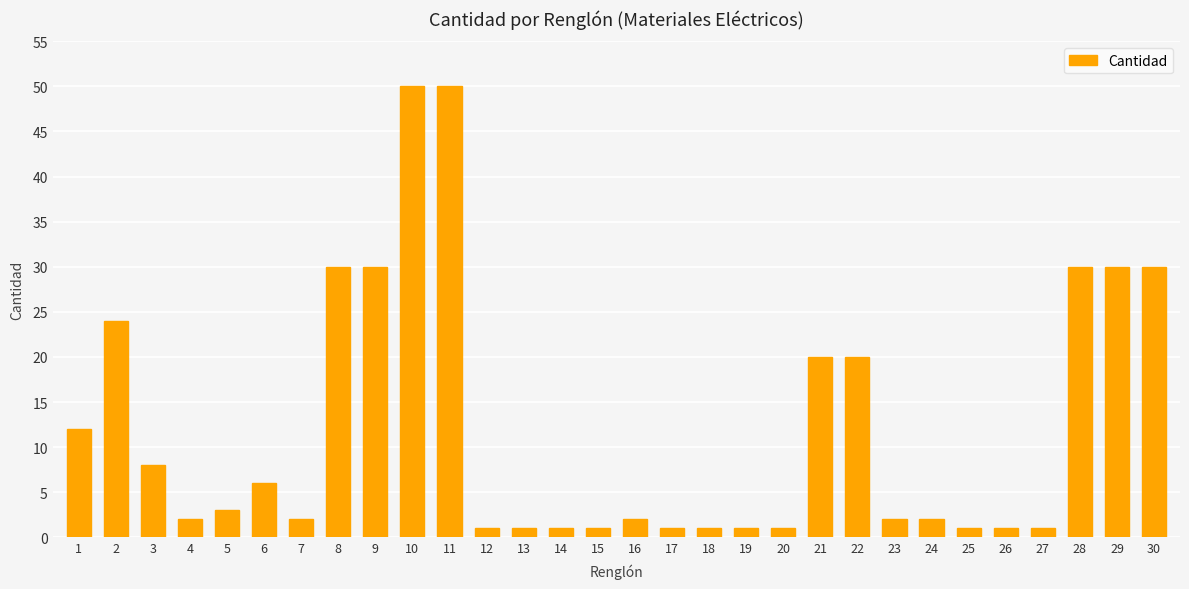

What is the difference between the values at 20 and 29?

29